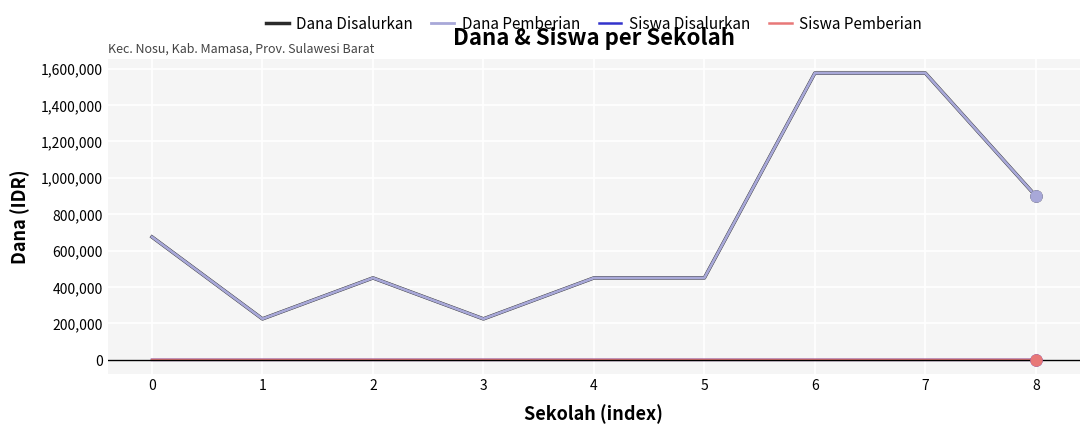

List the series in order of their peak value, highest first.

Dana Disalurkan, Dana Pemberian, Siswa Disalurkan, Siswa Pemberian